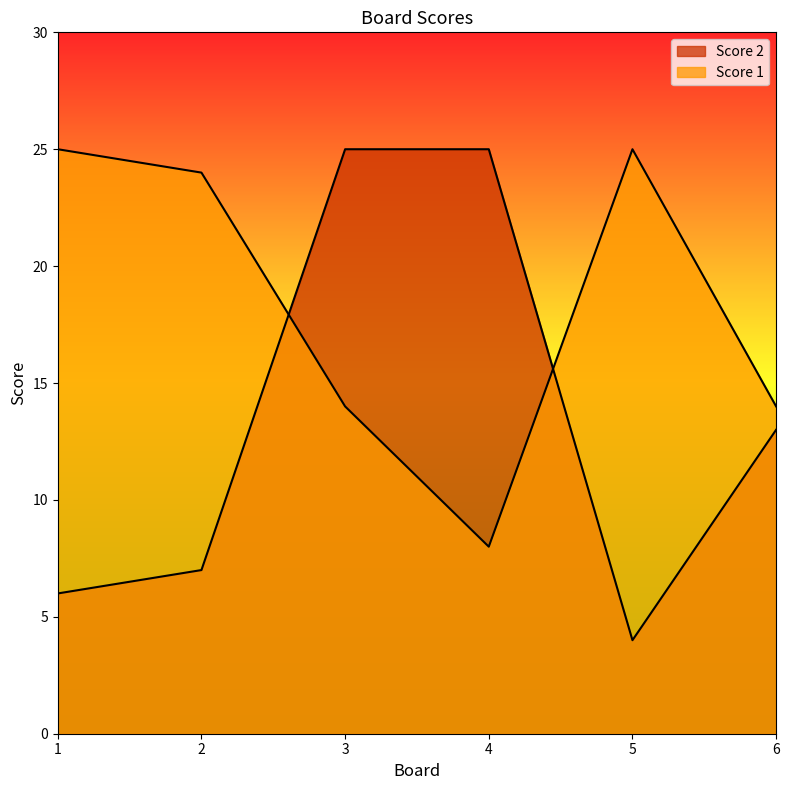

What is the average value of the Score 1 series?

18